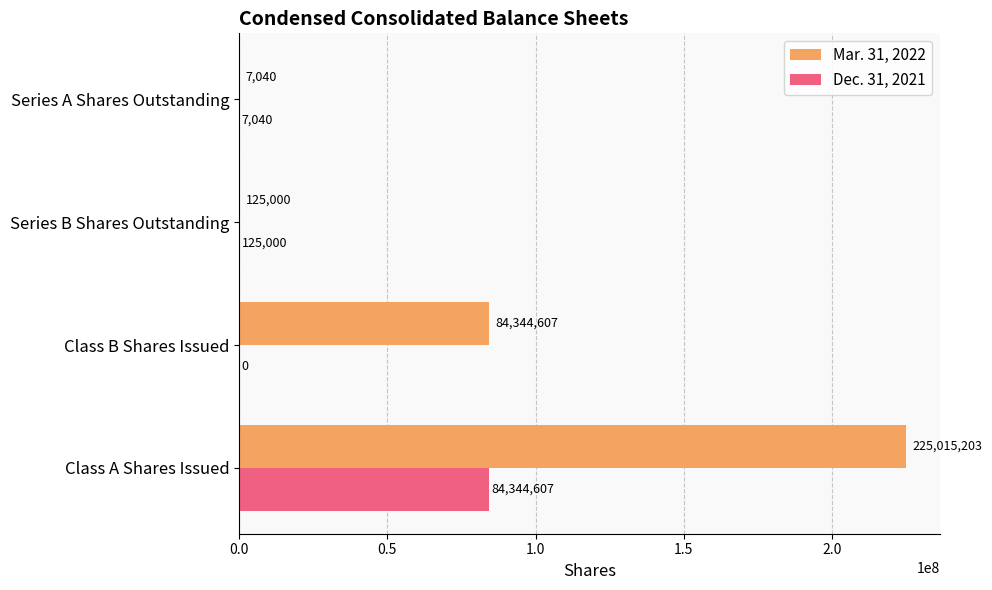

Where is Mar. 31, 2022 nearest to the value 112511121?

Class B Shares Issued